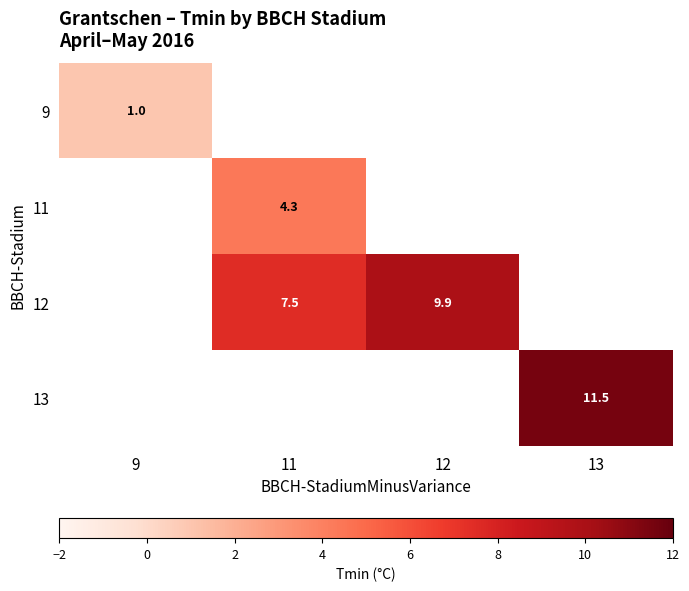

What value does the 9 series have at 9?

1.0